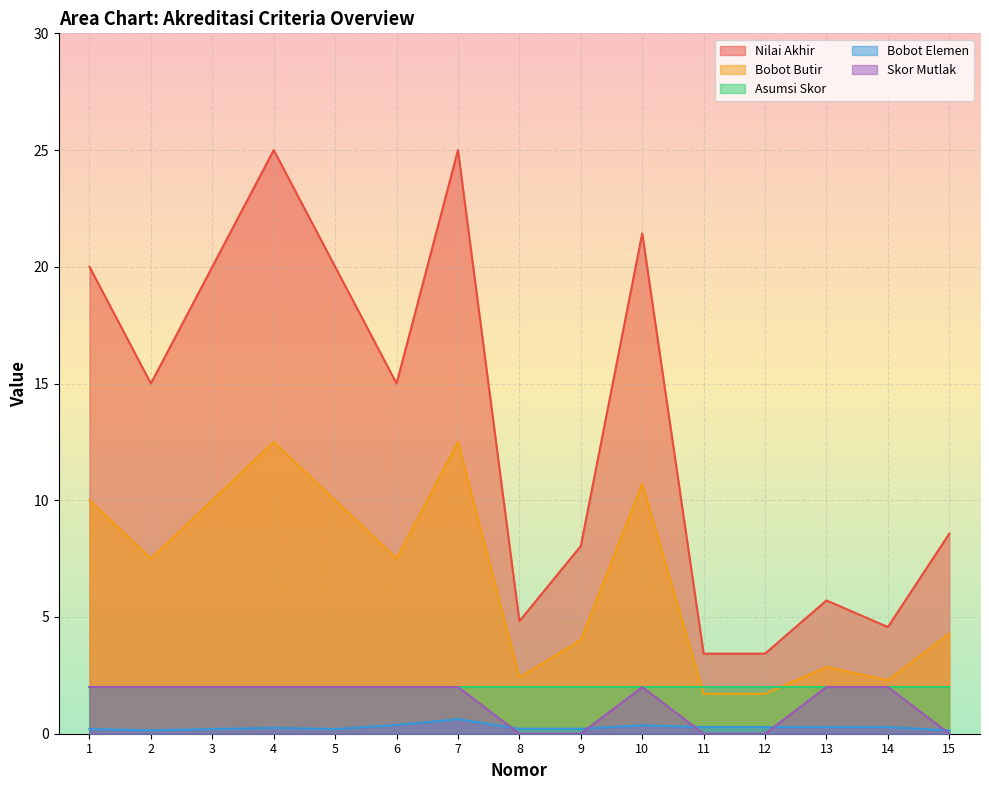

How many categories are shown in the chart?

15